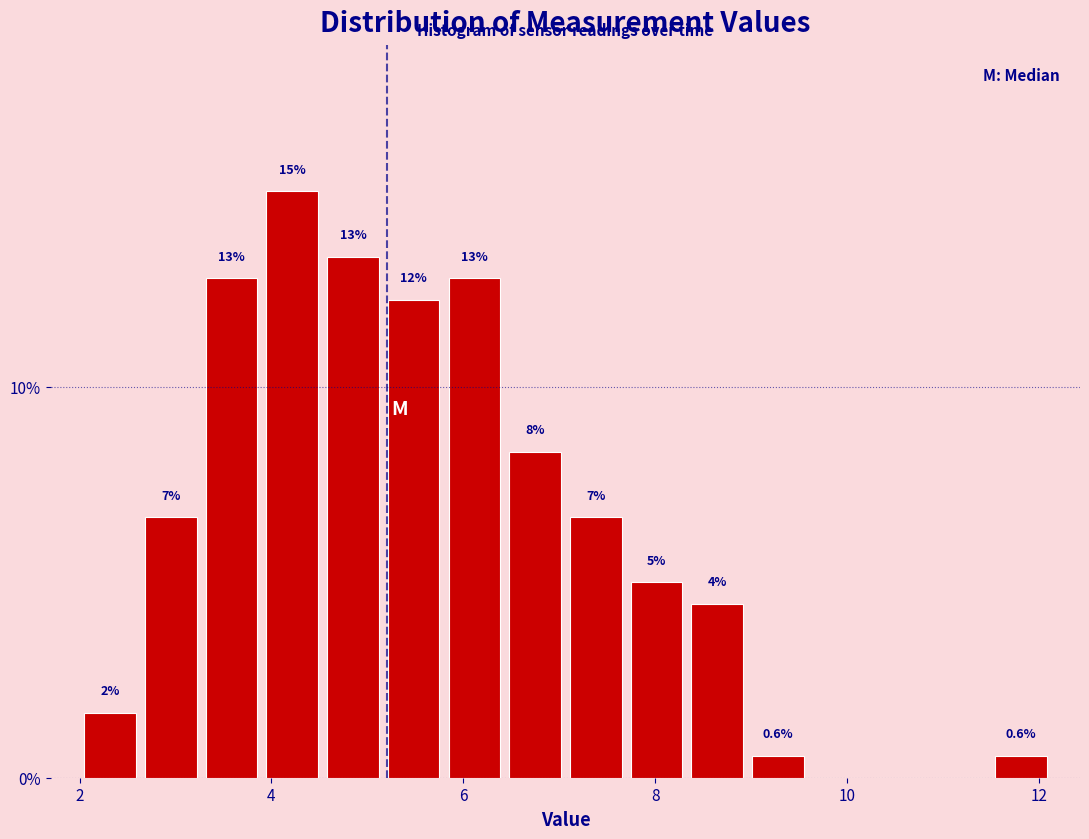

Around what value on the x-axis is the tallest bar? Give the approximate position of its centre, as read against the axis.

4.2